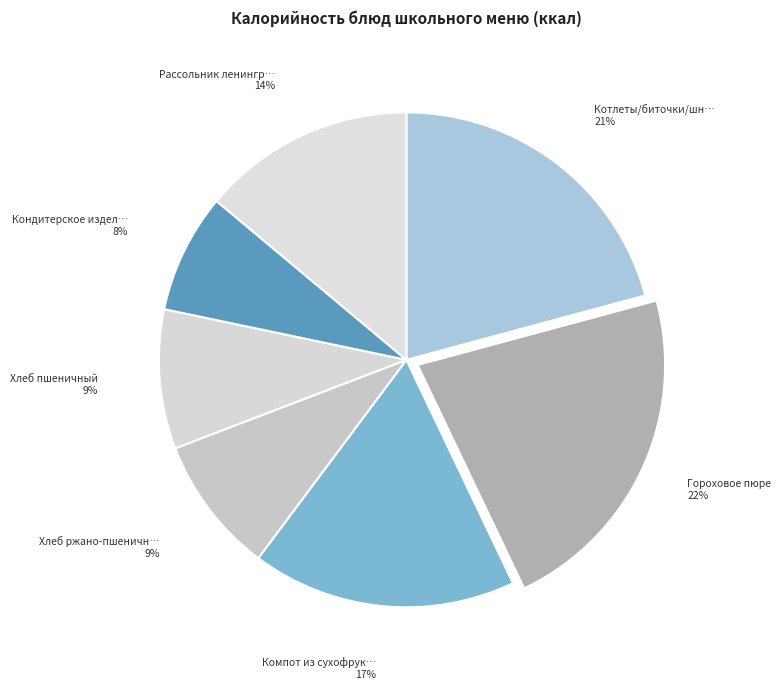

How many slices are in this pie chart?

7